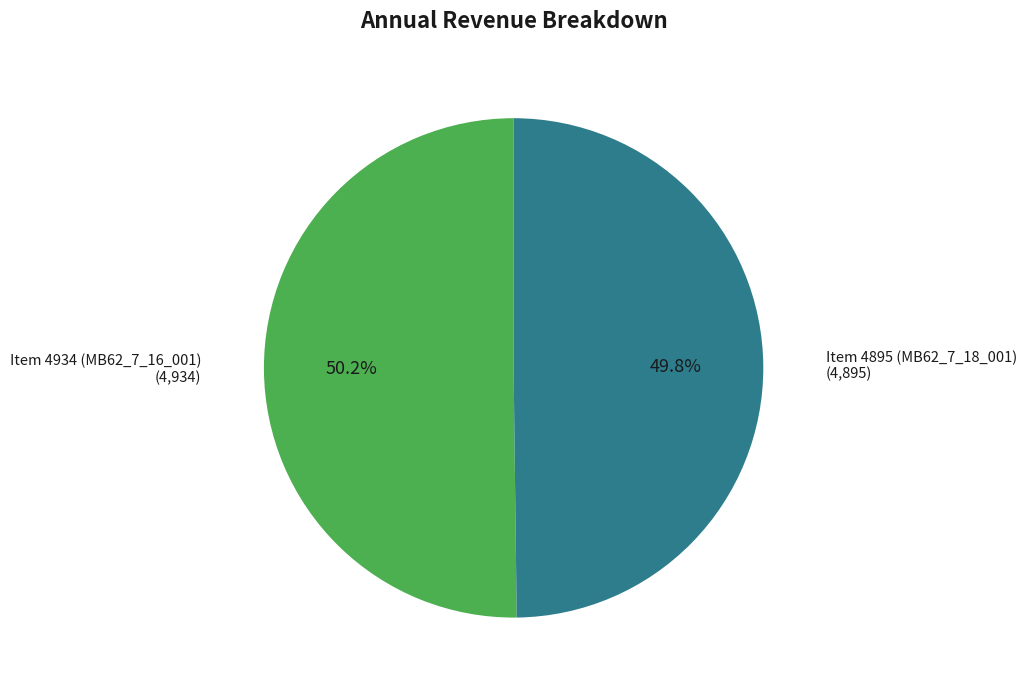

How many segments does this pie chart have?

2